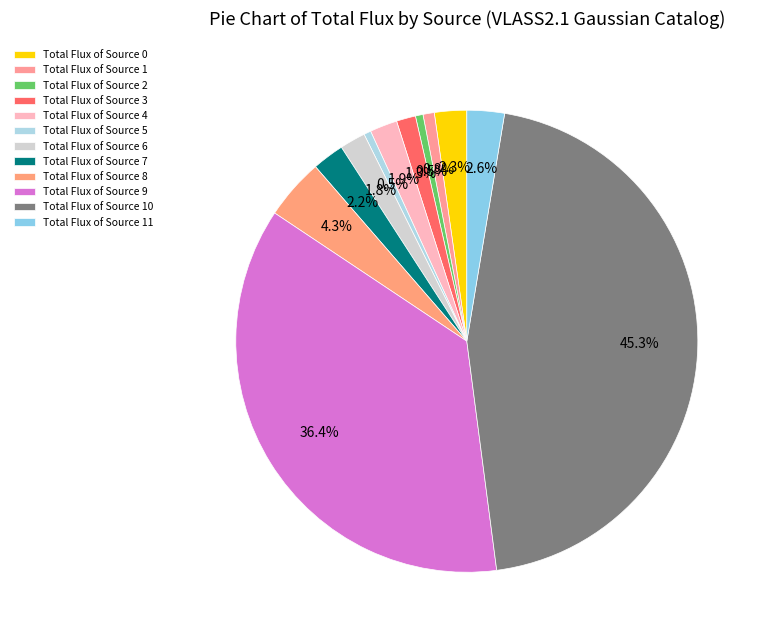

Is there a majority slice in this chart?

No